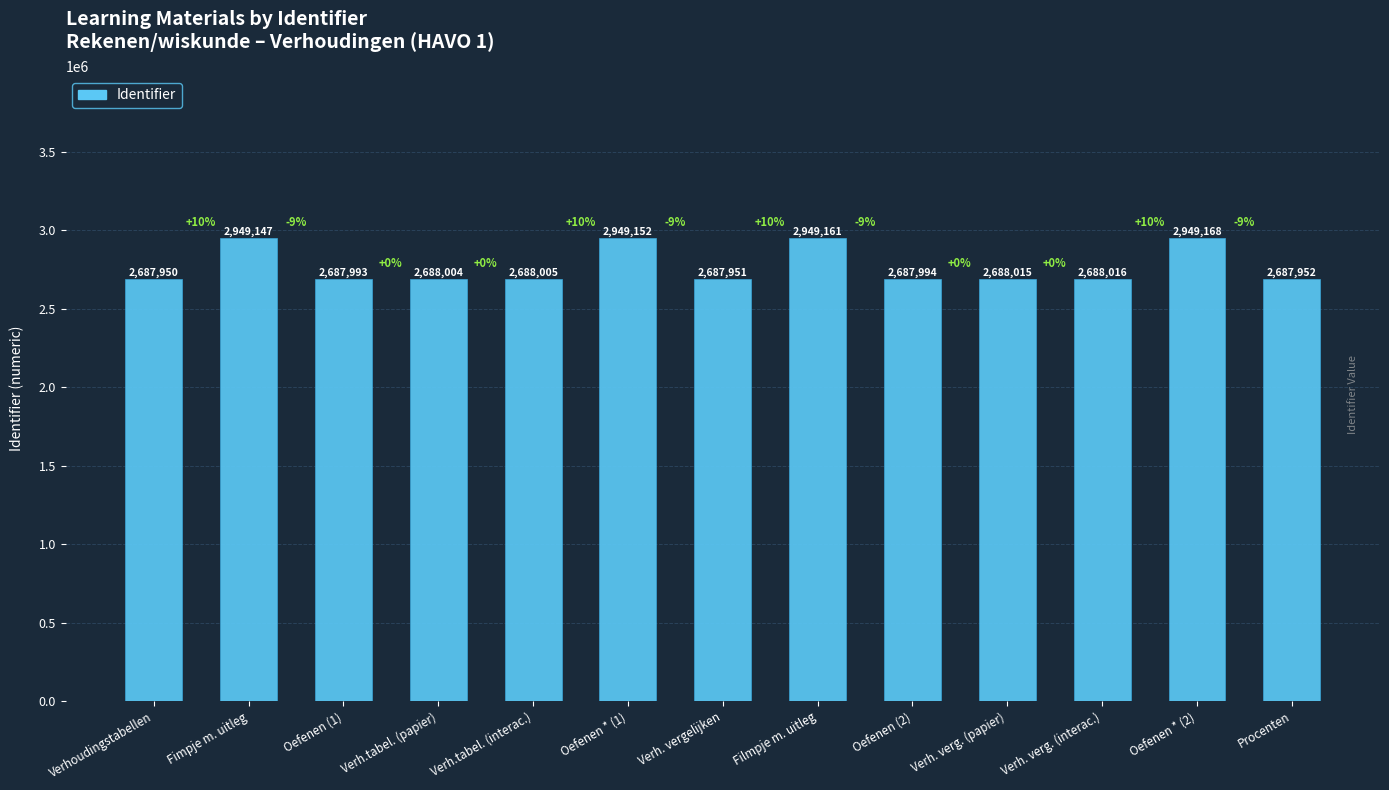

What is the sum of all values?

35988508